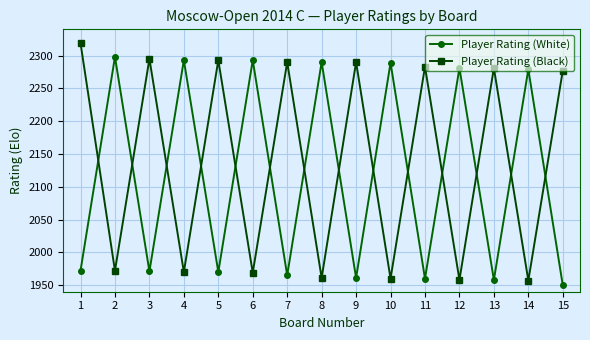

True or false: Player Rating (White) has a value of 3069 at 5.

False